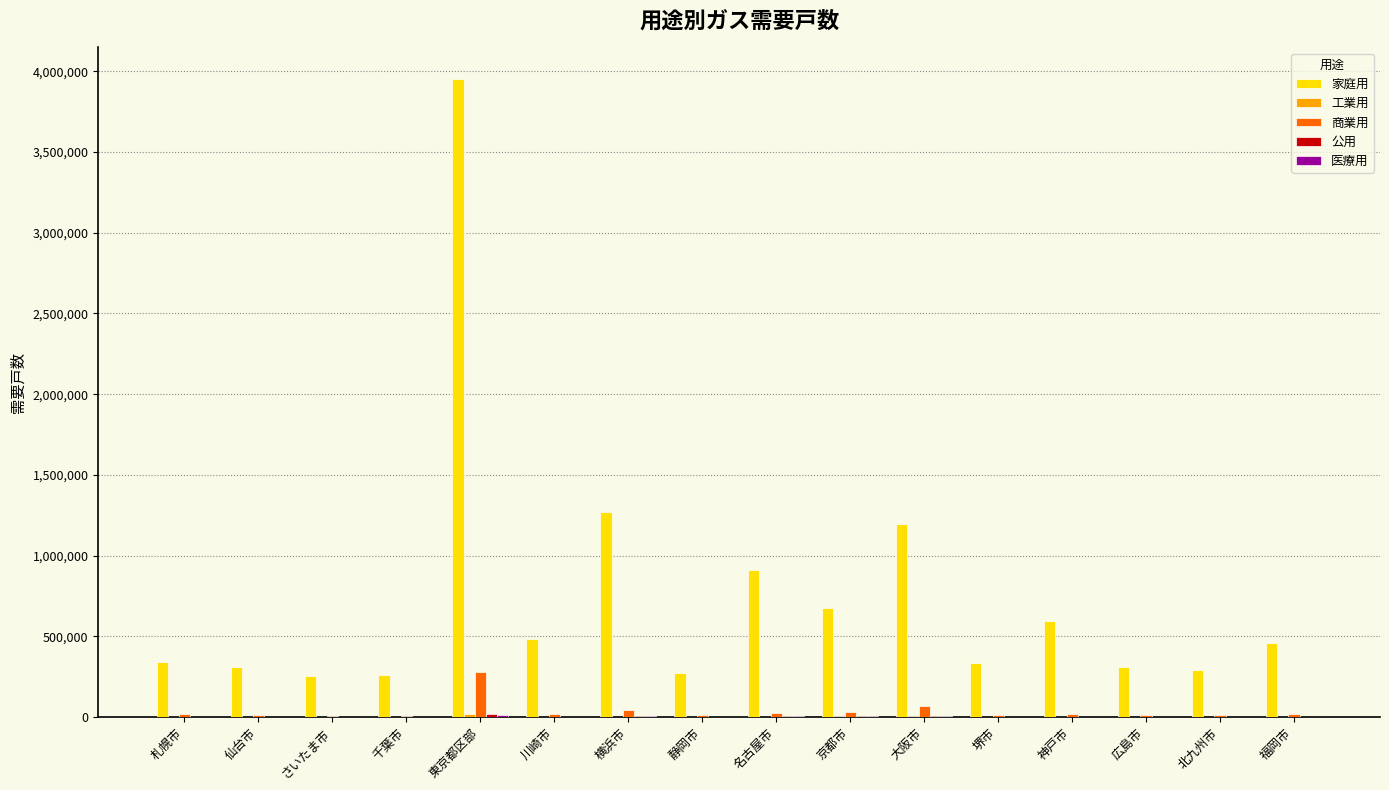

What is the sum of all 家庭用 values?

11911170